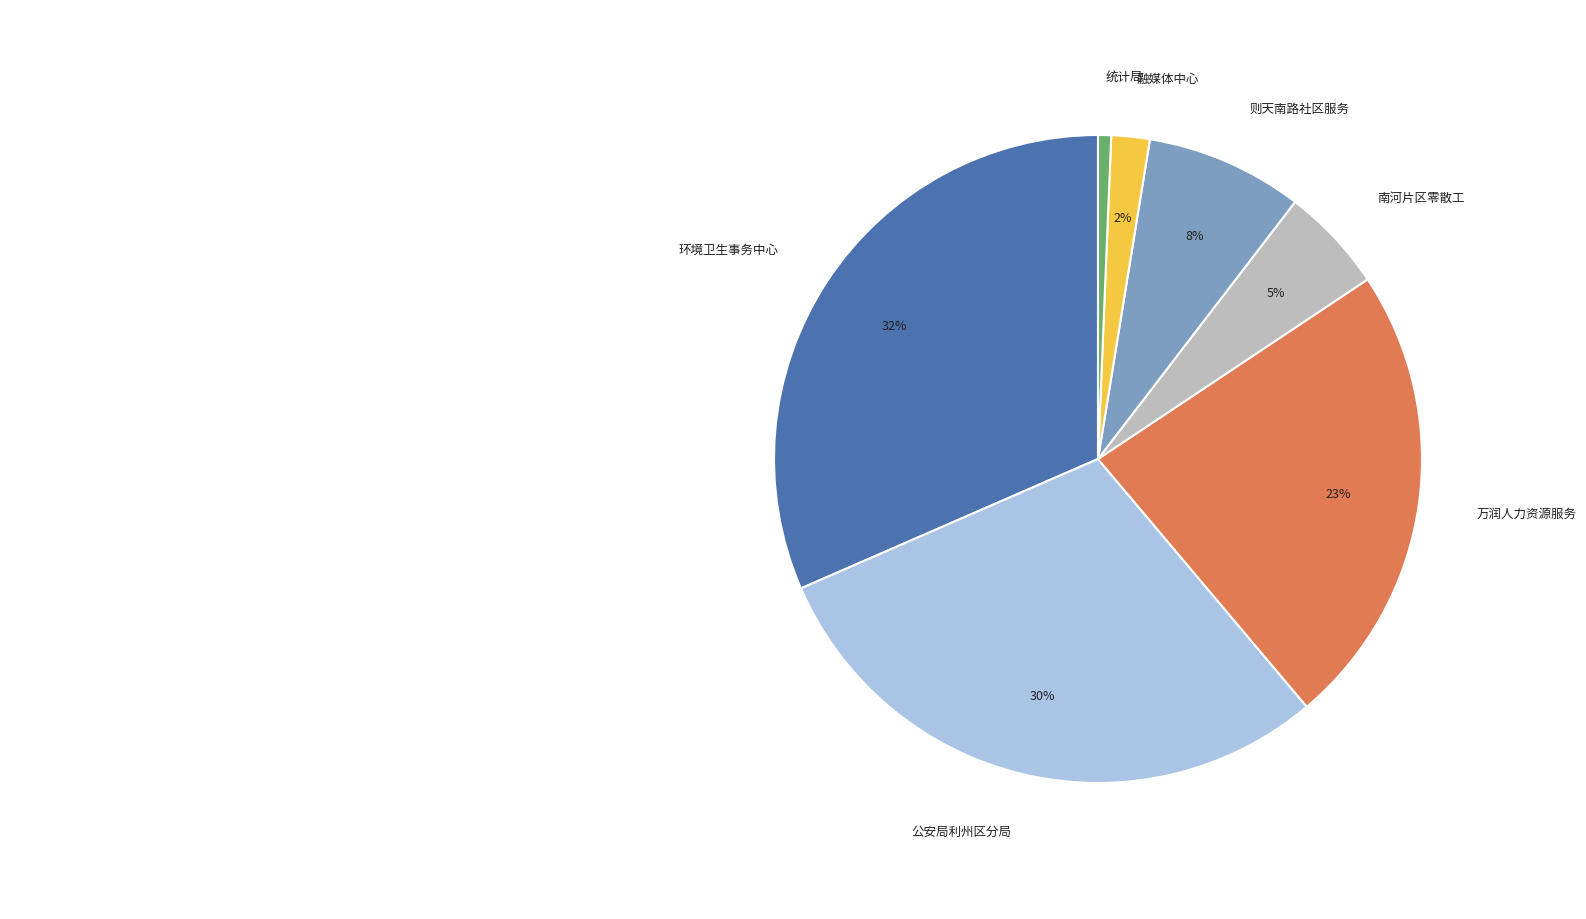

Do 南河片区零散工 and 万润人力资源服务 together represent more than half of the pie?

No